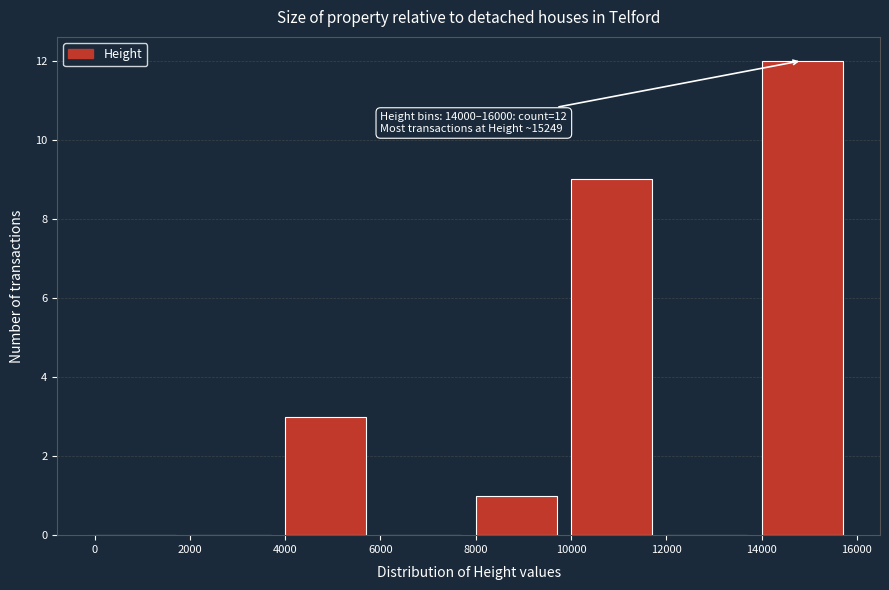

Which range on the x-axis has the tallest bar?

14000 to 16000